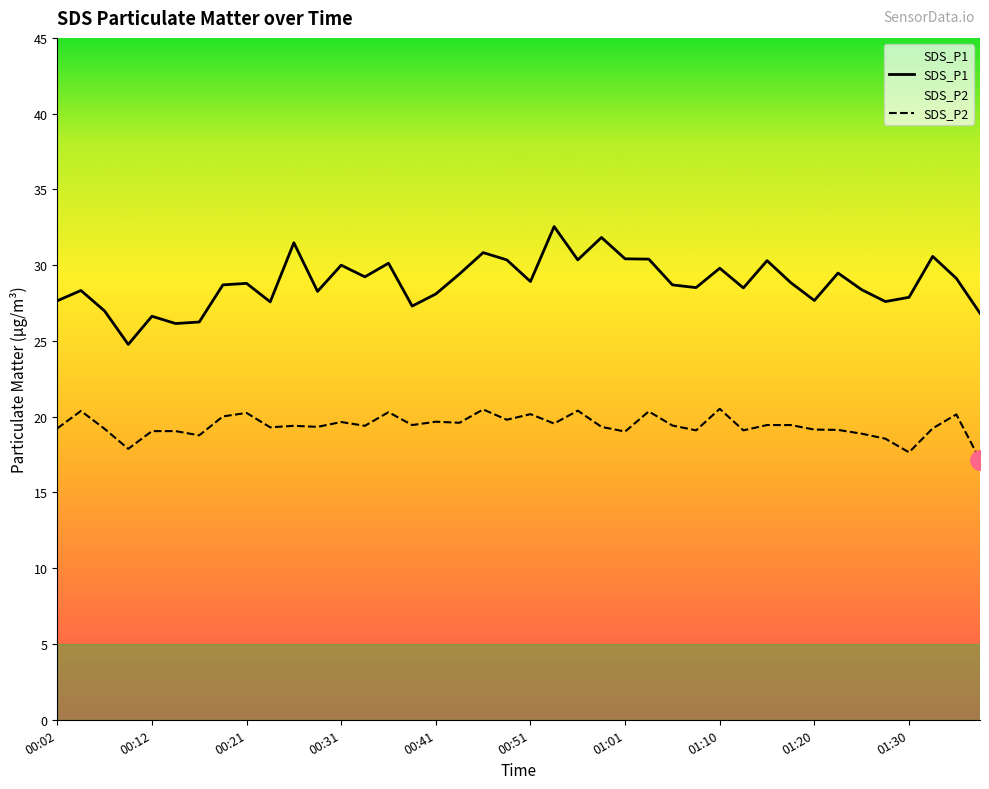

What is the sum of the SDS_P2 values at 01:20 and 00:51?

39.3